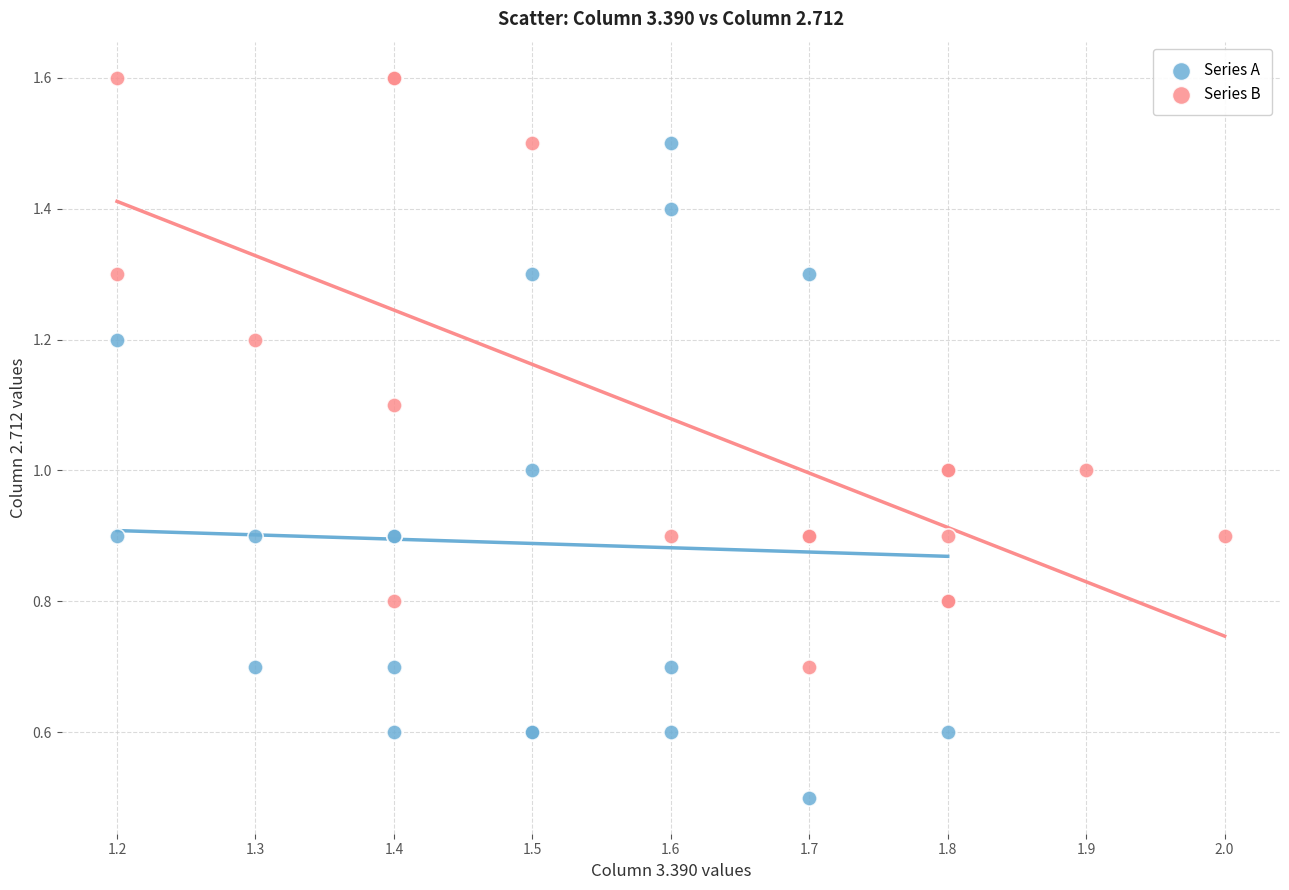

Which series contains the lowest Y value?

Series A